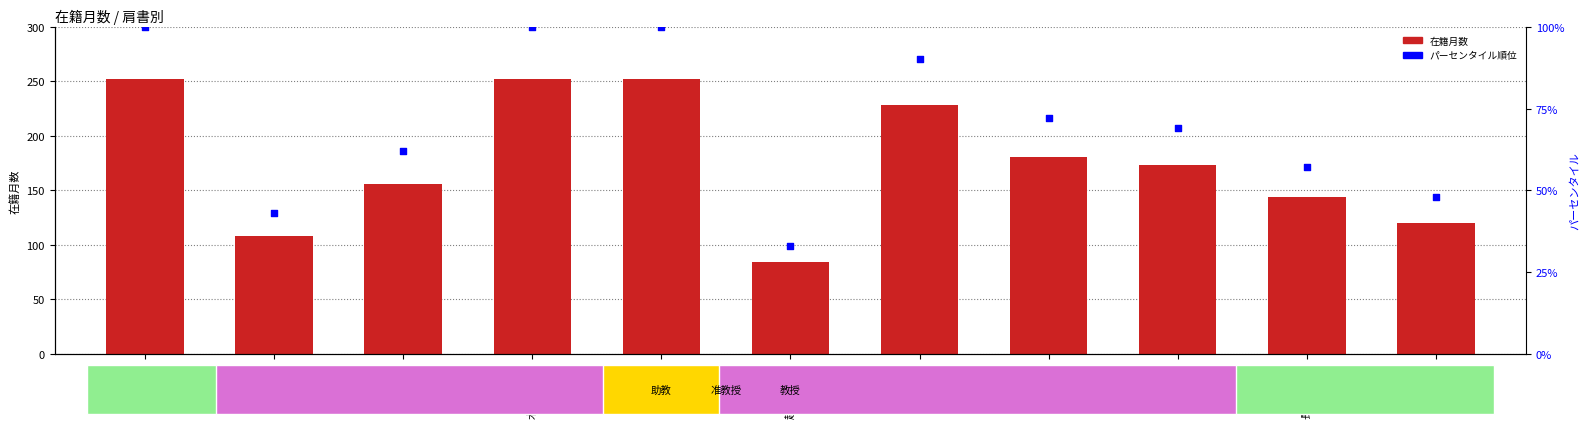

Which series reaches the minimum Y coordinate?

パーセンタイル